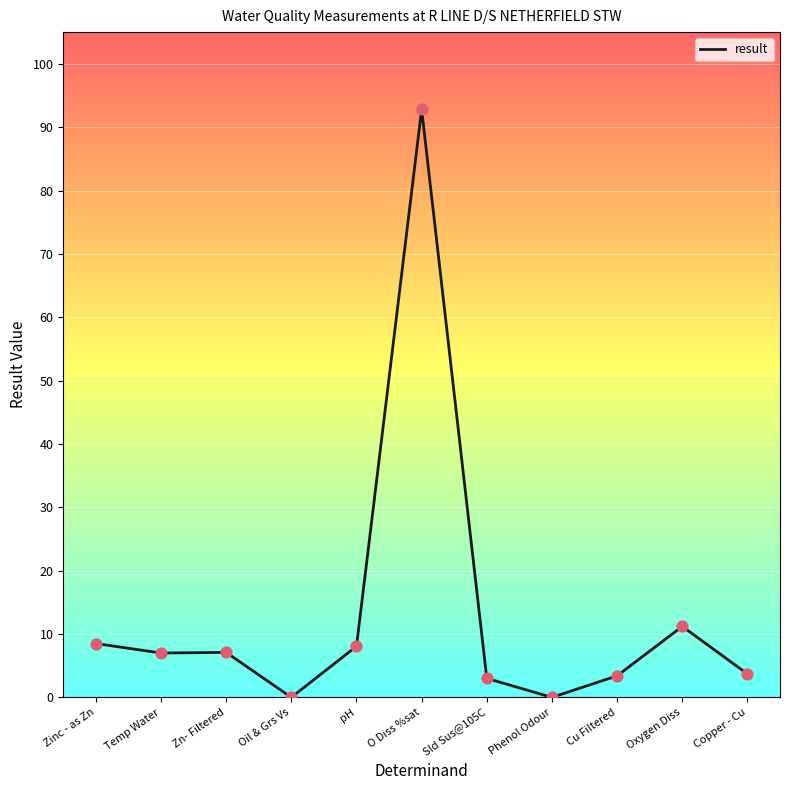

Approximately how many times larger is the value at pH compared to Oxygen Diss?

0.7